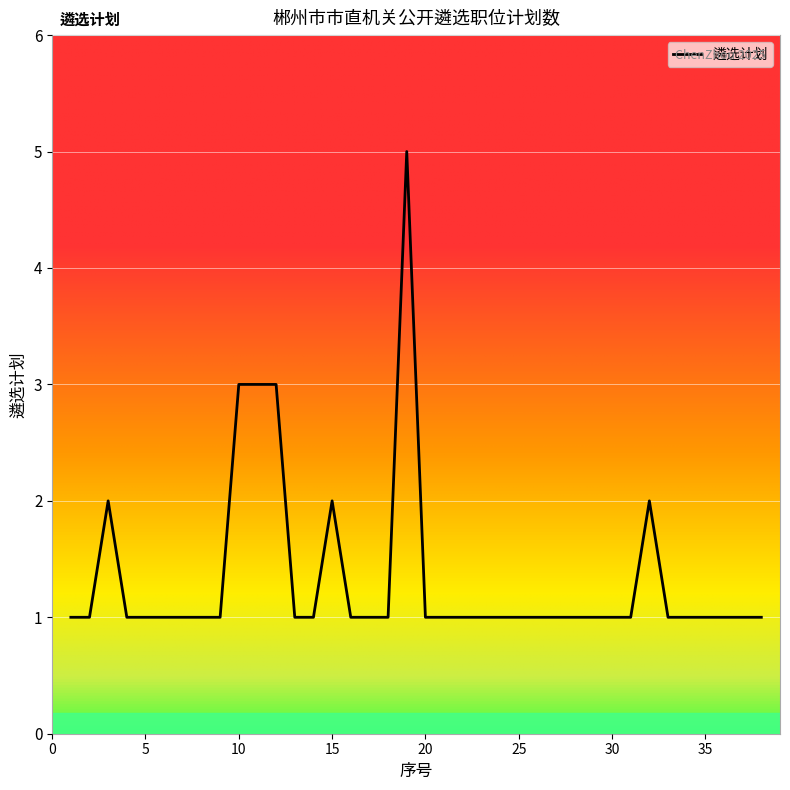

Count the values in the range 1 to 2.

34